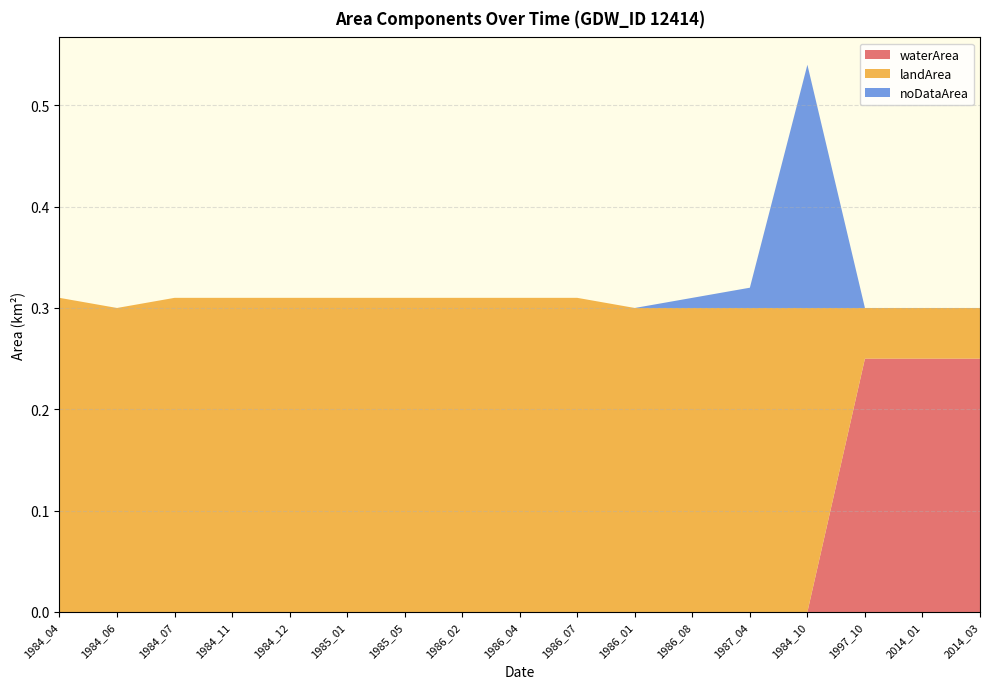

Reading left to right, transcribe all the data shown in this chart.

waterArea: 1984_04=0.0	1984_06=0.0	1984_07=0.0	1984_11=0.0	1984_12=0.0	1985_01=0.0	1985_05=0.0	1986_02=0.0	1986_04=0.0	1986_07=0.0	1986_01=0.0	1986_08=0.0	1987_04=0.0	1984_10=0.0	1997_10=0.2	2014_01=0.2	2014_03=0.2
landArea: 1984_04=0.3	1984_06=0.3	1984_07=0.3	1984_11=0.3	1984_12=0.3	1985_01=0.3	1985_05=0.3	1986_02=0.3	1986_04=0.3	1986_07=0.3	1986_01=0.3	1986_08=0.3	1987_04=0.3	1984_10=0.3	1997_10=0.1	2014_01=0.1	2014_03=0.1
noDataArea: 1984_04=0.0	1984_06=0.0	1984_07=0.0	1984_11=0.0	1984_12=0.0	1985_01=0.0	1985_05=0.0	1986_02=0.0	1986_04=0.0	1986_07=0.0	1986_01=0.0	1986_08=0.0	1987_04=0.0	1984_10=0.2	1997_10=0.0	2014_01=0.0	2014_03=0.0